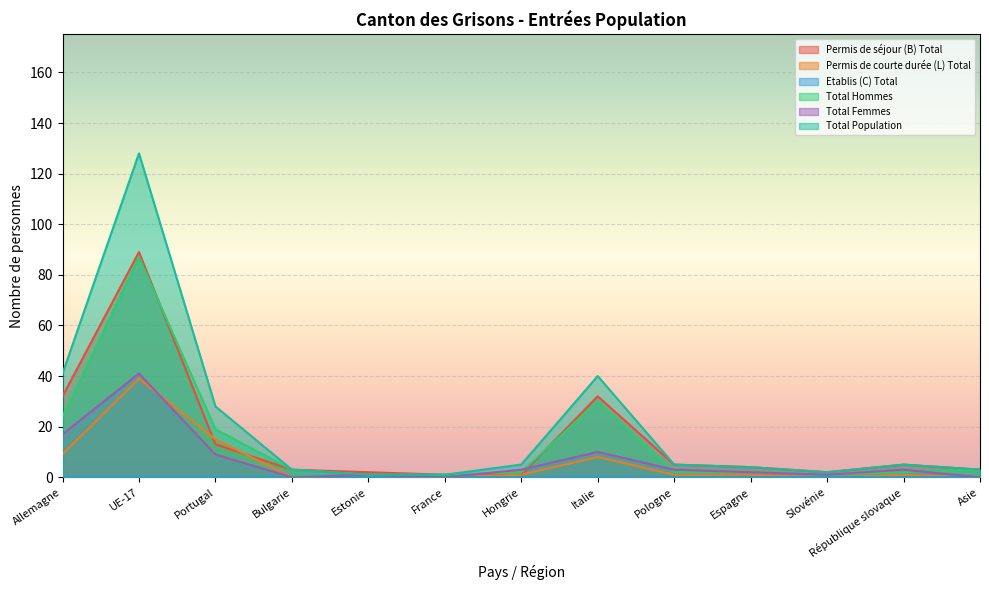

The value of Permis de séjour (B) Total at Italie is 32. True or false?

True